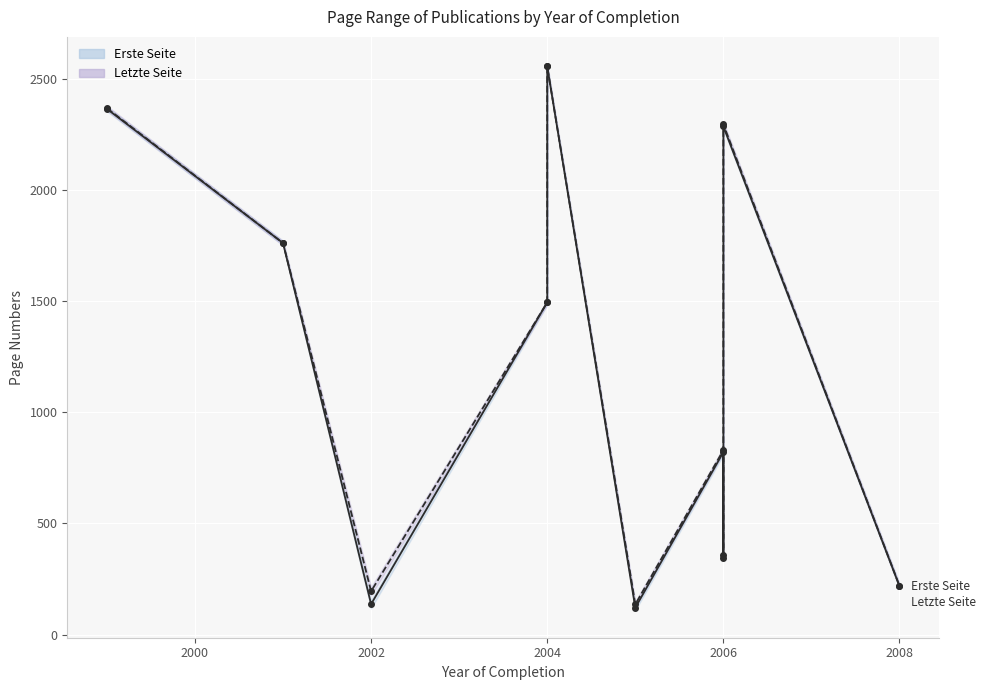

True or false: Erste Seite and Letzte Seite intersect in this chart.

False